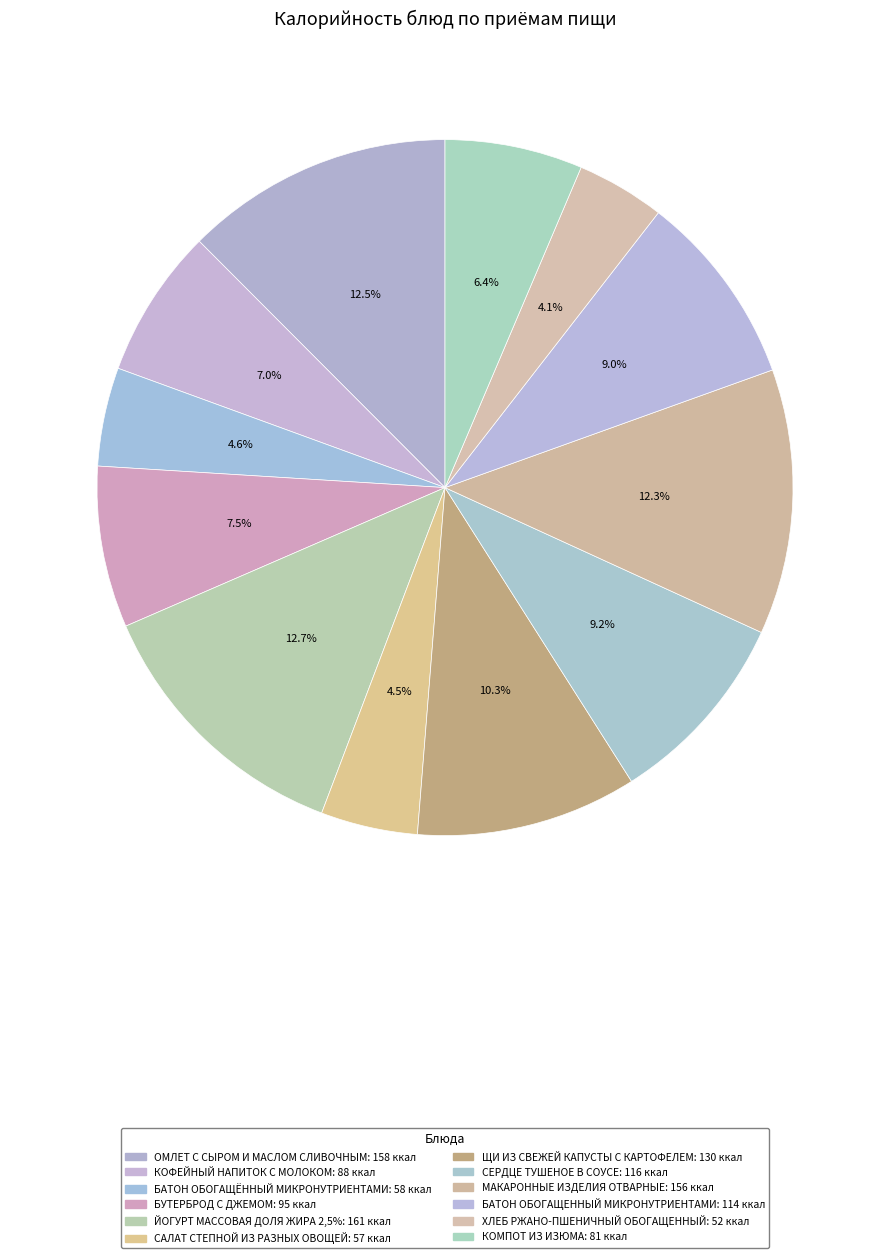

Is there any slice that represents more than half of the pie?

No